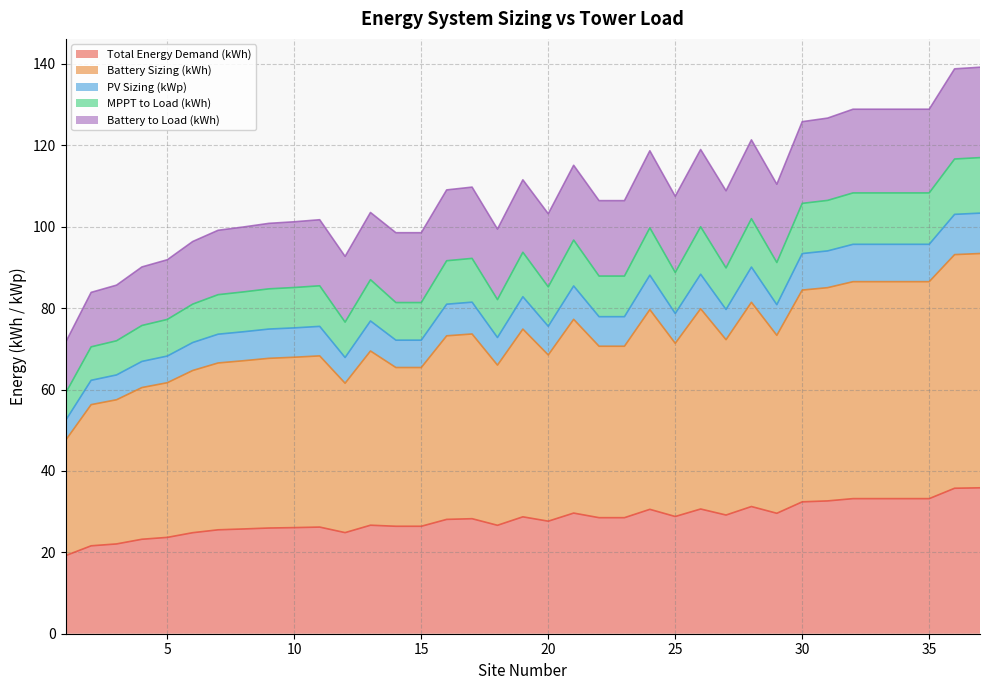

What is the lowest value of the Total Energy Demand (kWh) series?

19.2